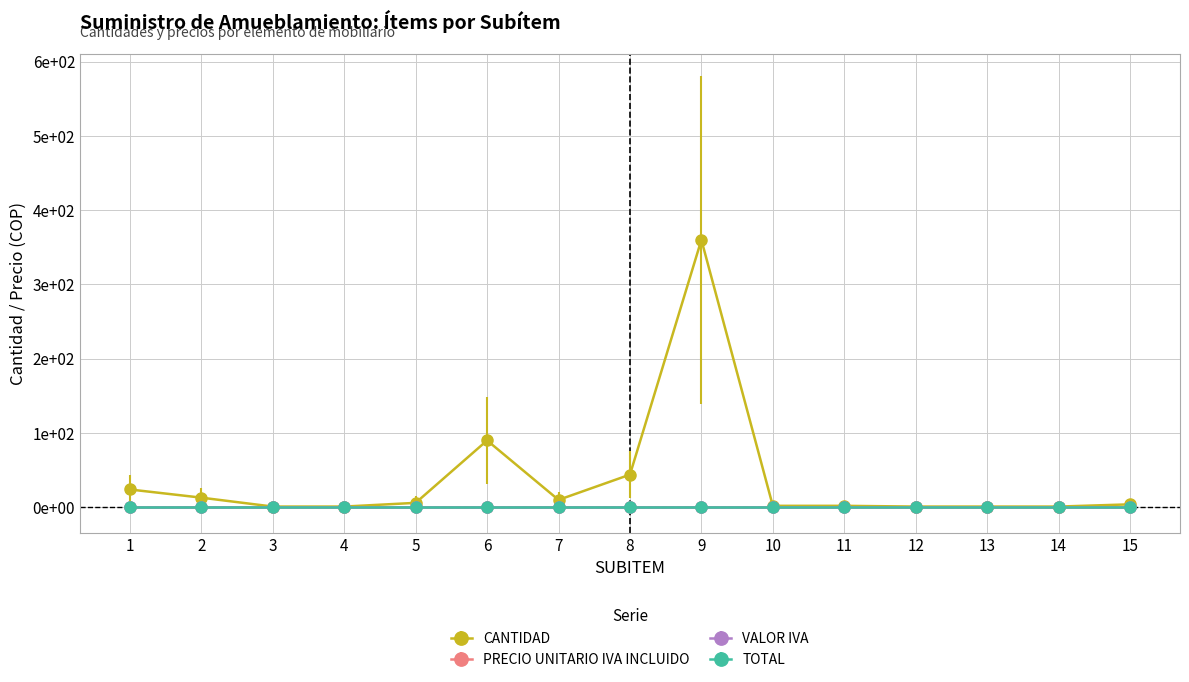

How many interior local peaks does the CANTIDAD series have?

2